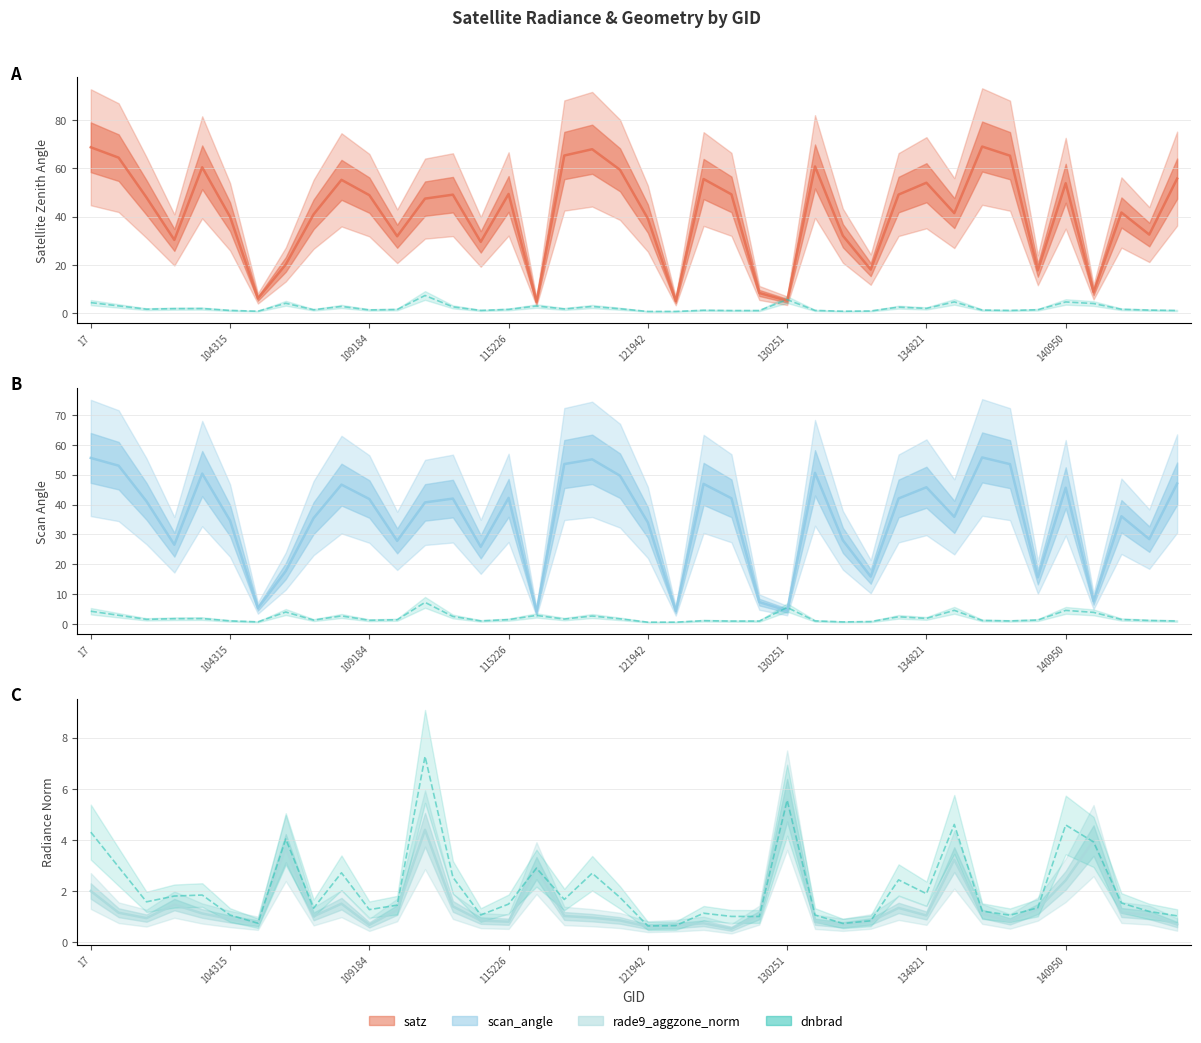

What is the average value of the satz (satellite zenith angle) series?

41.3